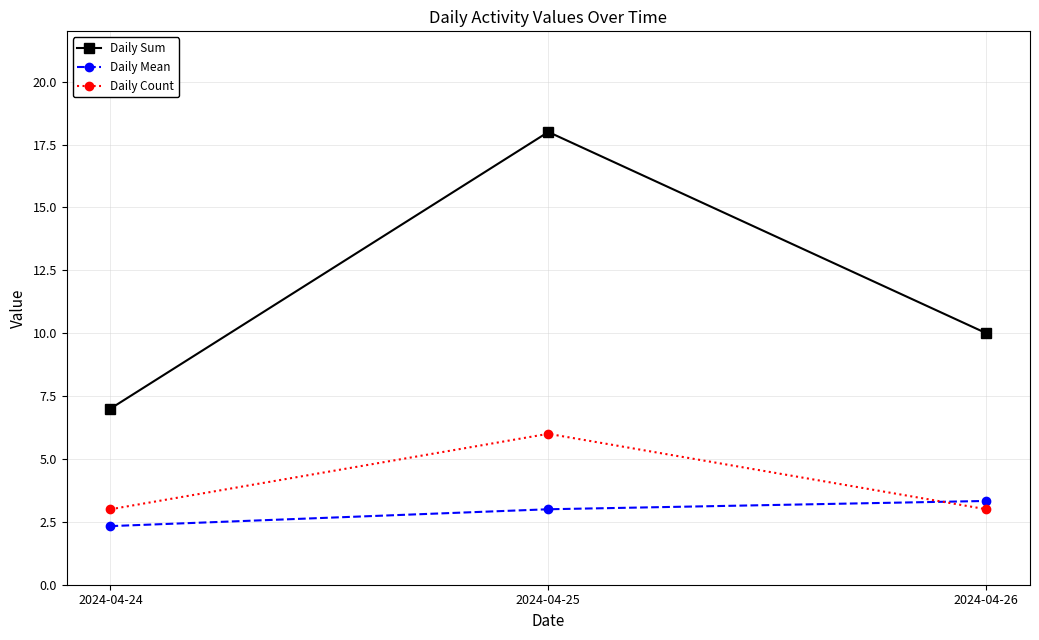

Does the chart have visible grid lines?

Yes